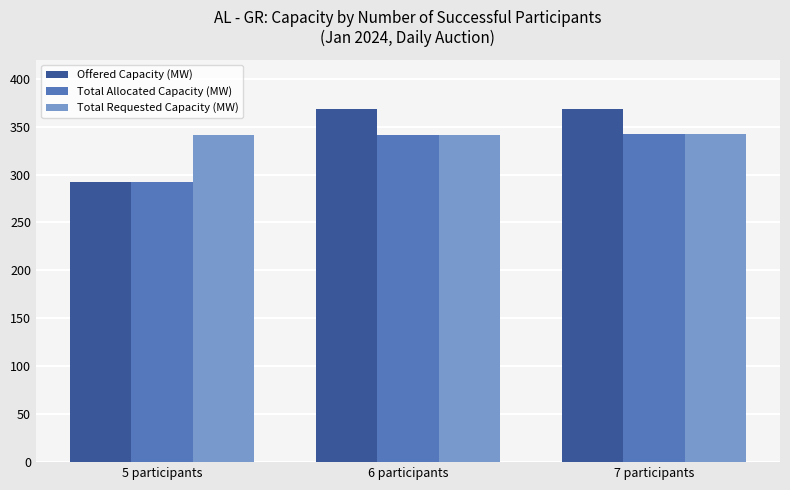

Which label corresponds to the smallest value in the chart?

5 participants